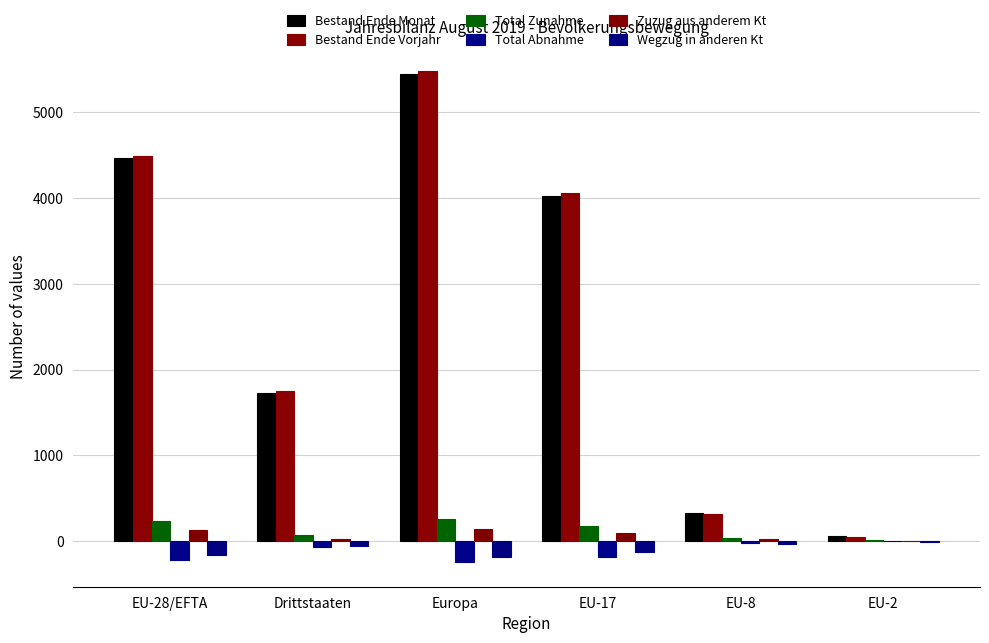

Which label corresponds to the smallest value in the chart?

Europa